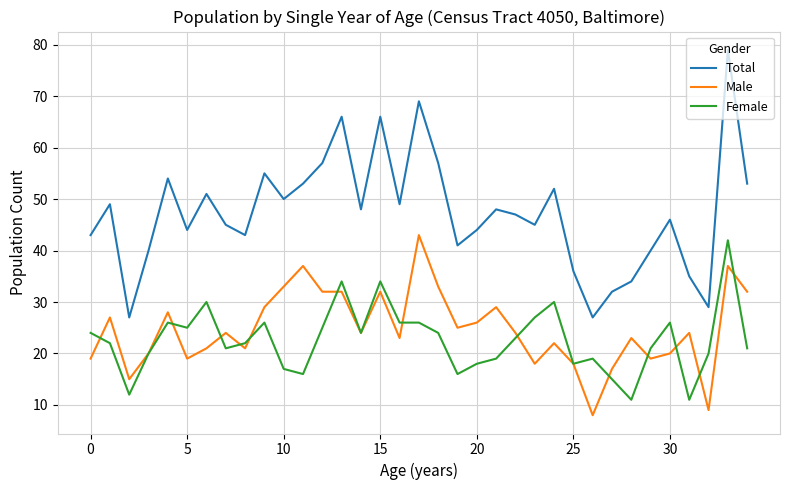

How many distinct data groups are displayed?

3